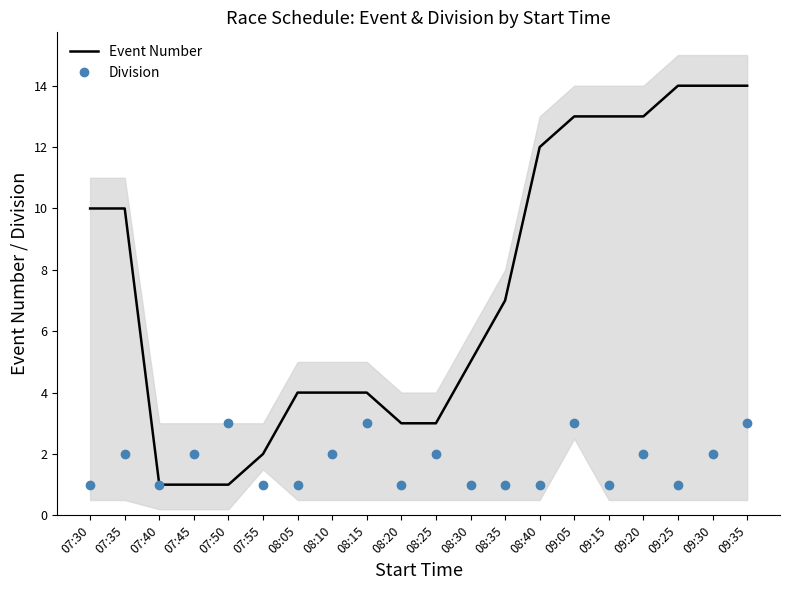

Is the value of Division at 07:30 greater than the value of Event Number at 08:35?

No